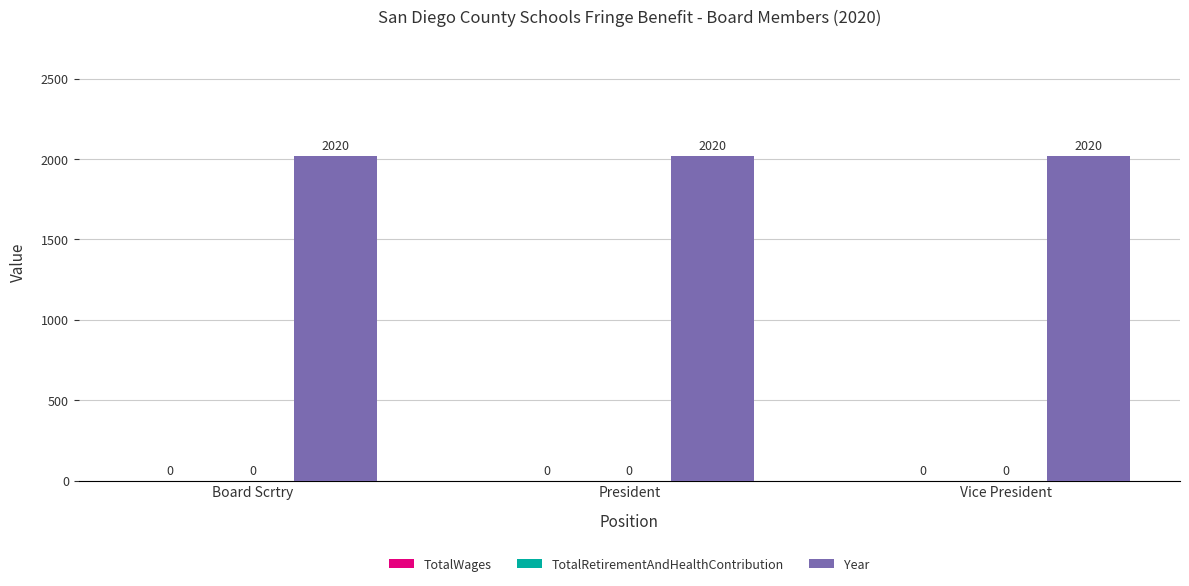

At which label is TotalRetirementAndHealthContribution closest to 0?

Board Scrtry